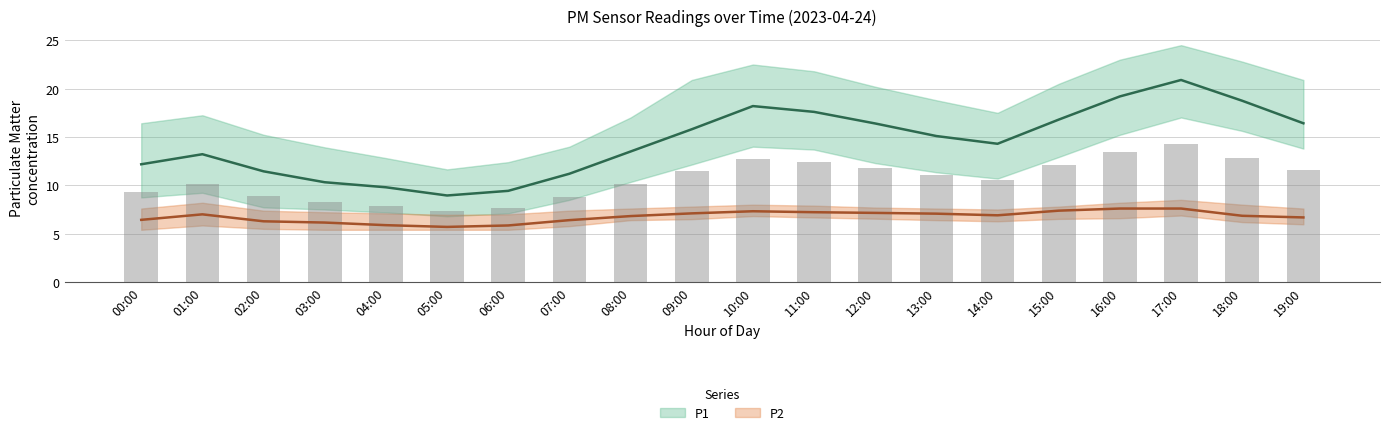

Which category has the lowest value in the P1_low series?

05:00